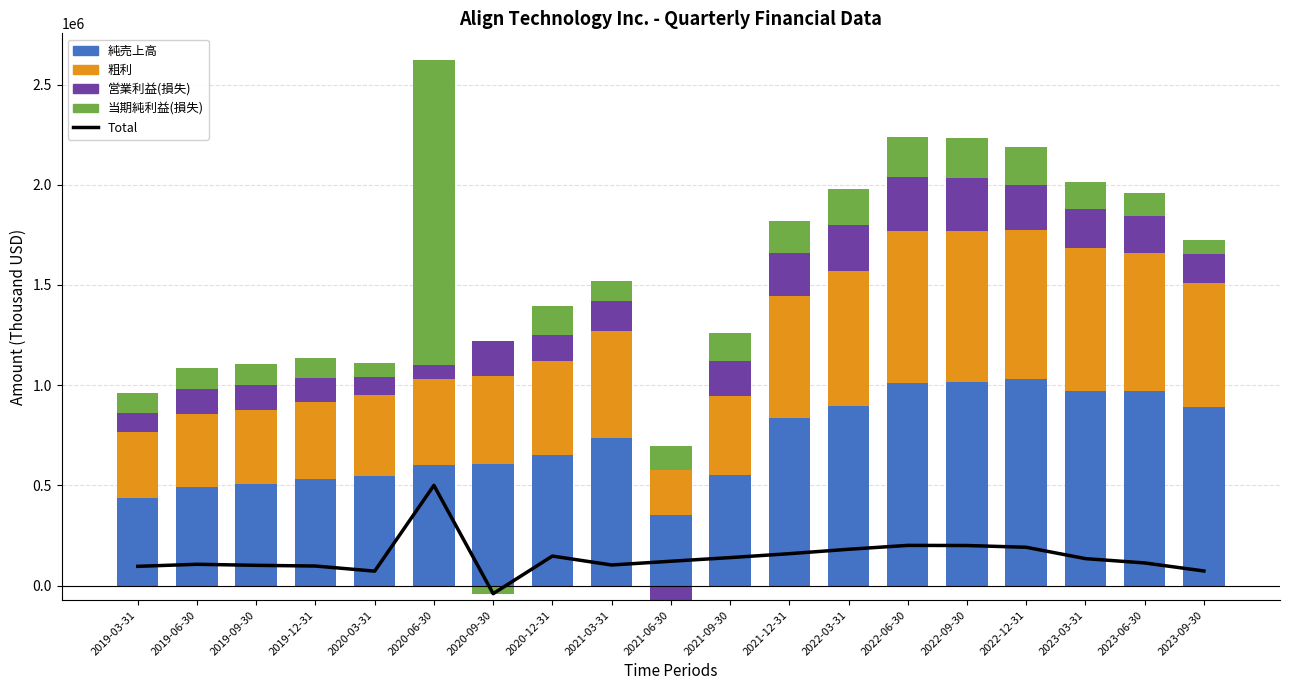

At which label does 粗利 first exceed 471958?

2021-03-31